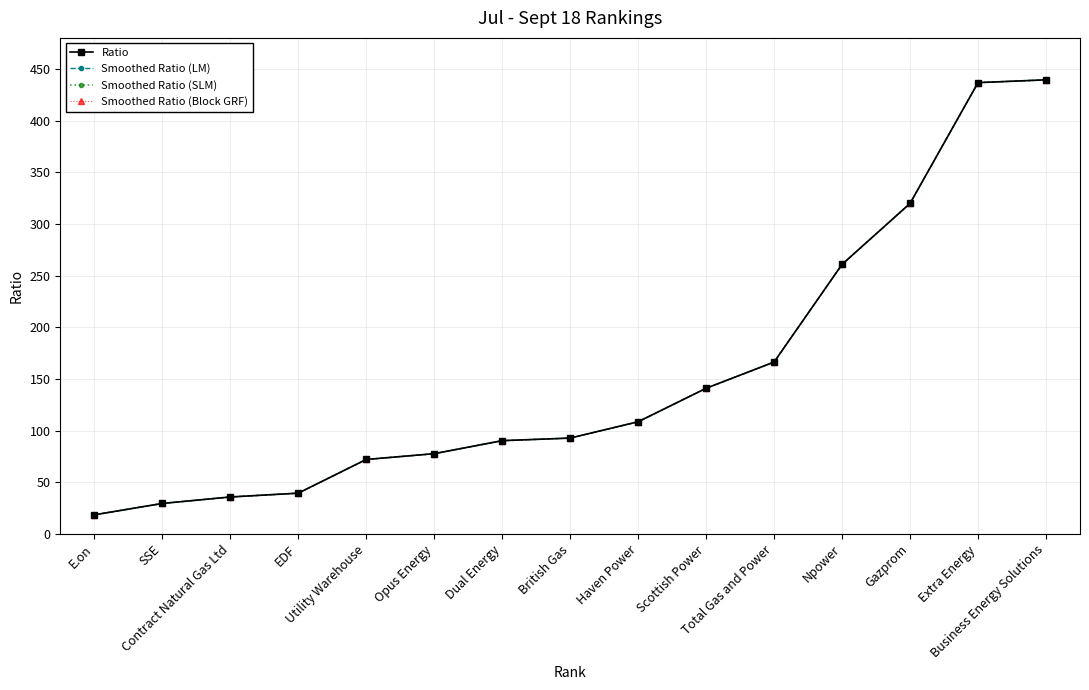

The Ratio series shows 137.2 at Opus Energy. True or false?

False